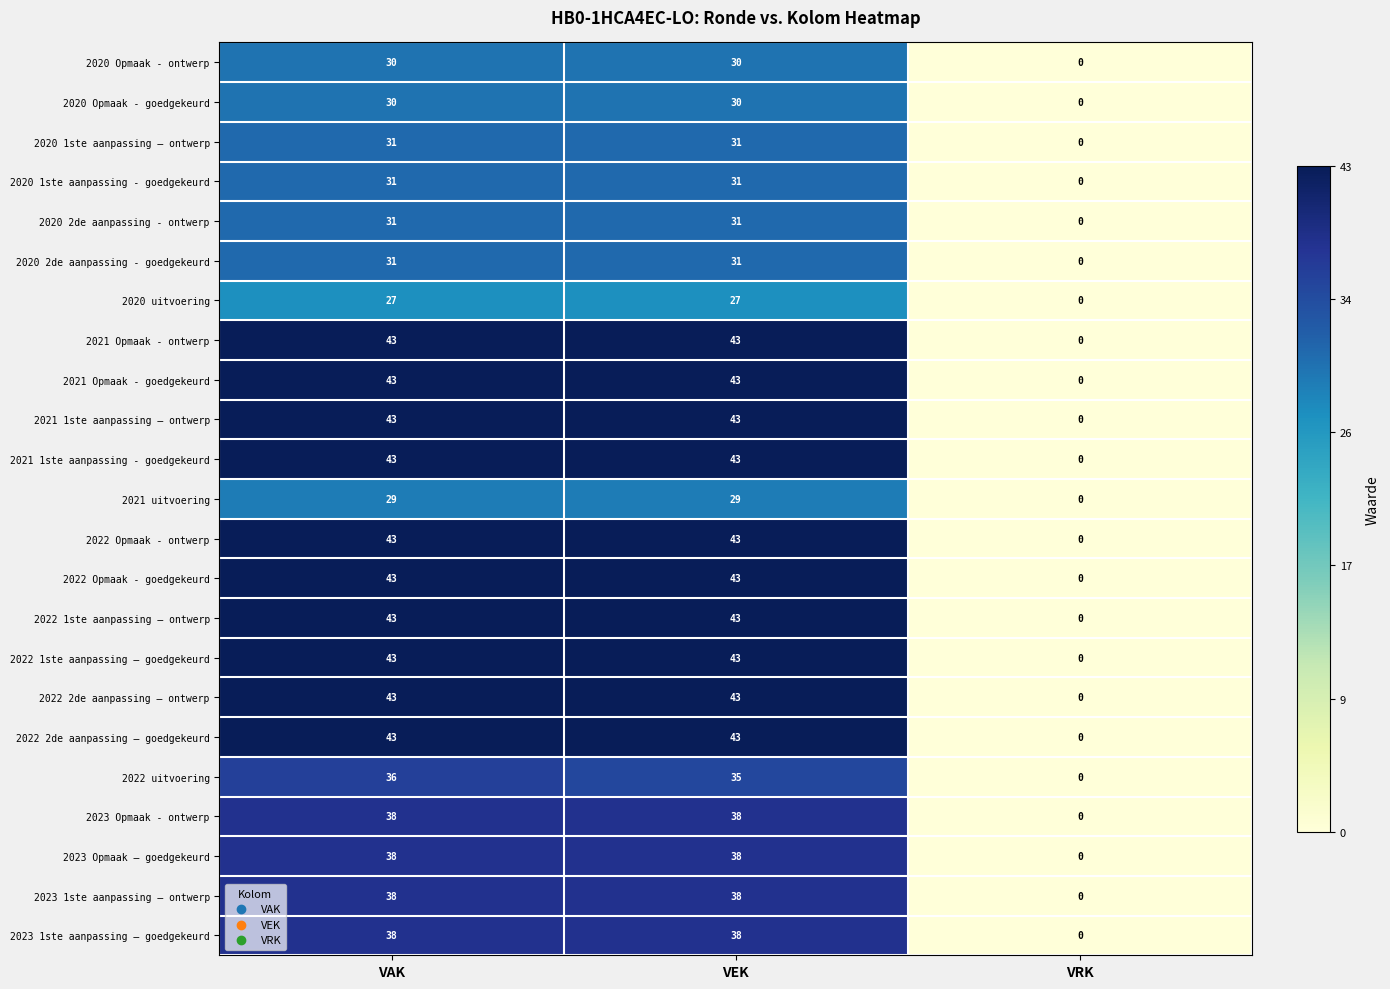

True or false: 2020 uitvoering has a value of 43 at VEK.

False